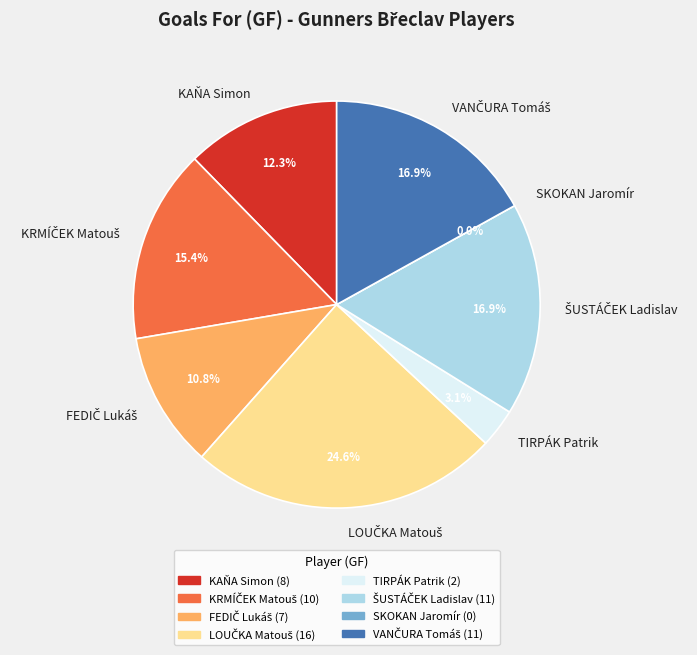

How much of the chart is everything except KAŇA Simon?

87.7%